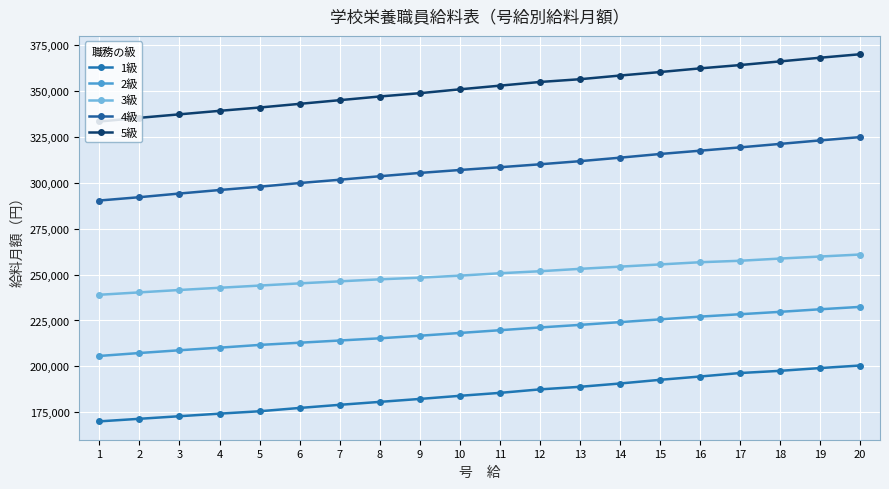

What is the greatest value displayed?

369900